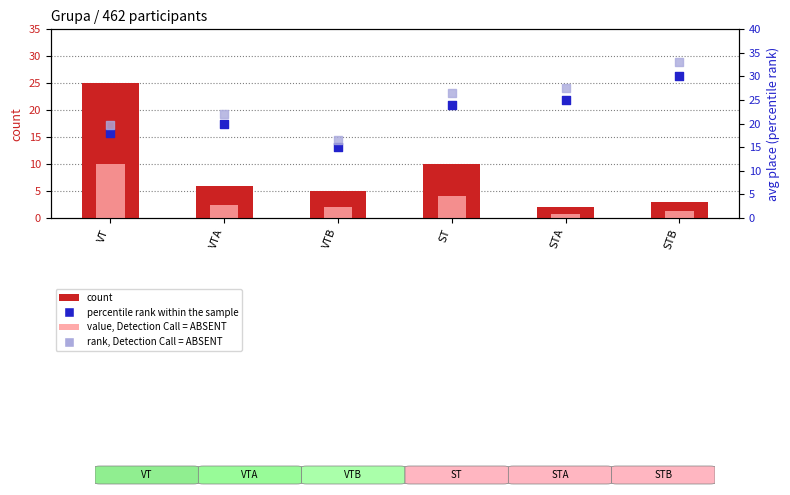

Which series contains the lowest Y value?

value, Detection Call = ABSENT